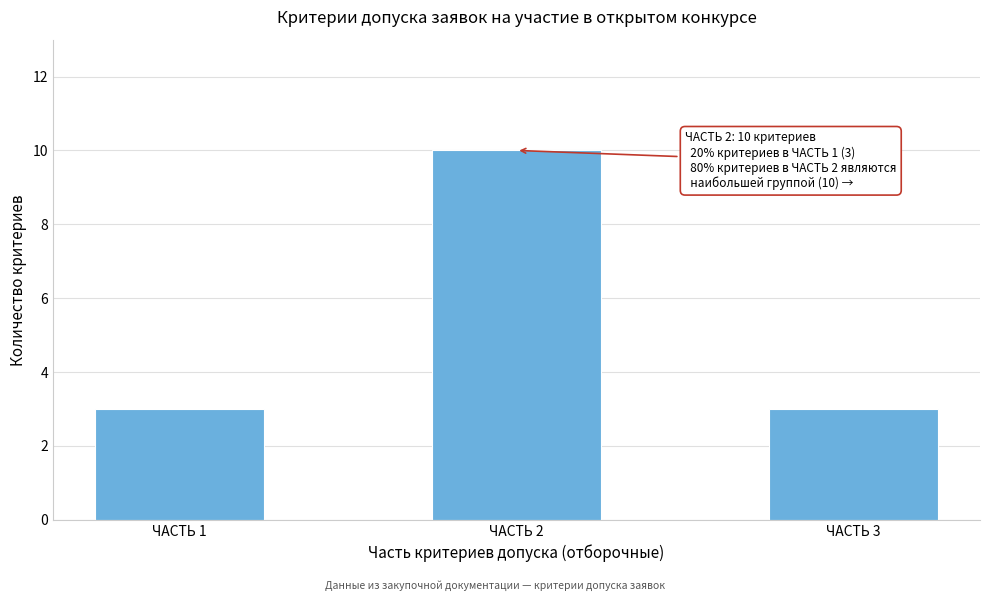

Reading left to right, transcribe all the data shown in this chart.

ЧАСТЬ 1=3	ЧАСТЬ 2=10	ЧАСТЬ 3=3